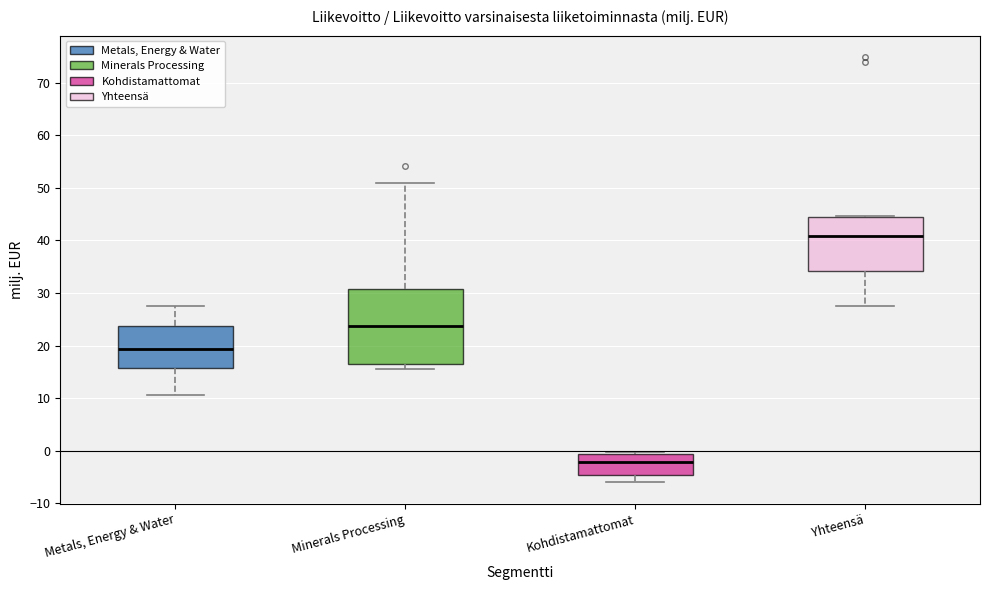

Which box is the tallest, from its lower edge to its upper edge?

Minerals Processing